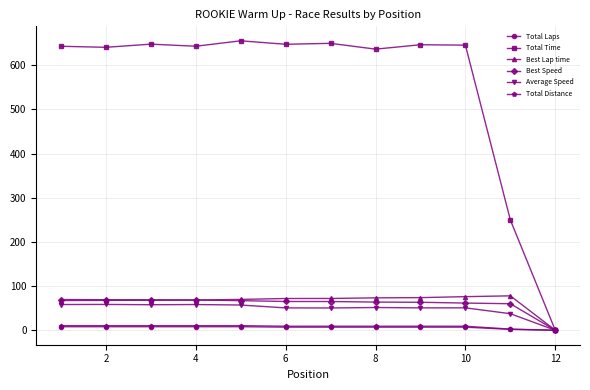

True or false: Average Speed has more than 2 points higher than both neighbors.

True